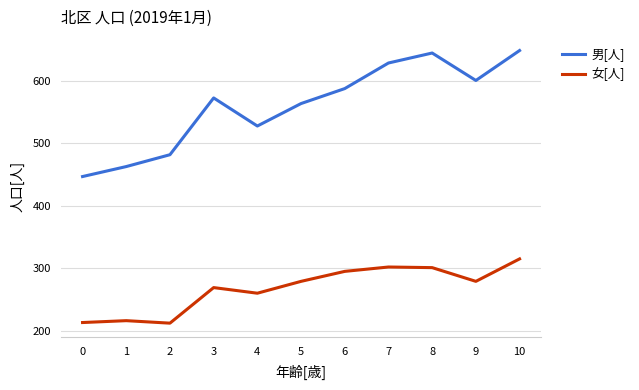

The value of 女[人] at 7 is 142. True or false?

False